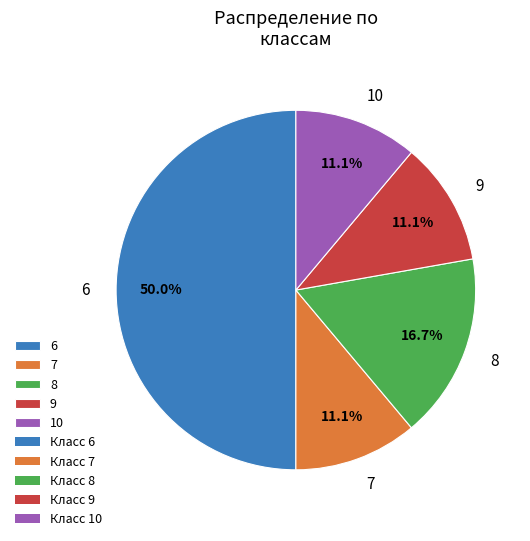

To the nearest percent, what portion does 10 represent?

11%